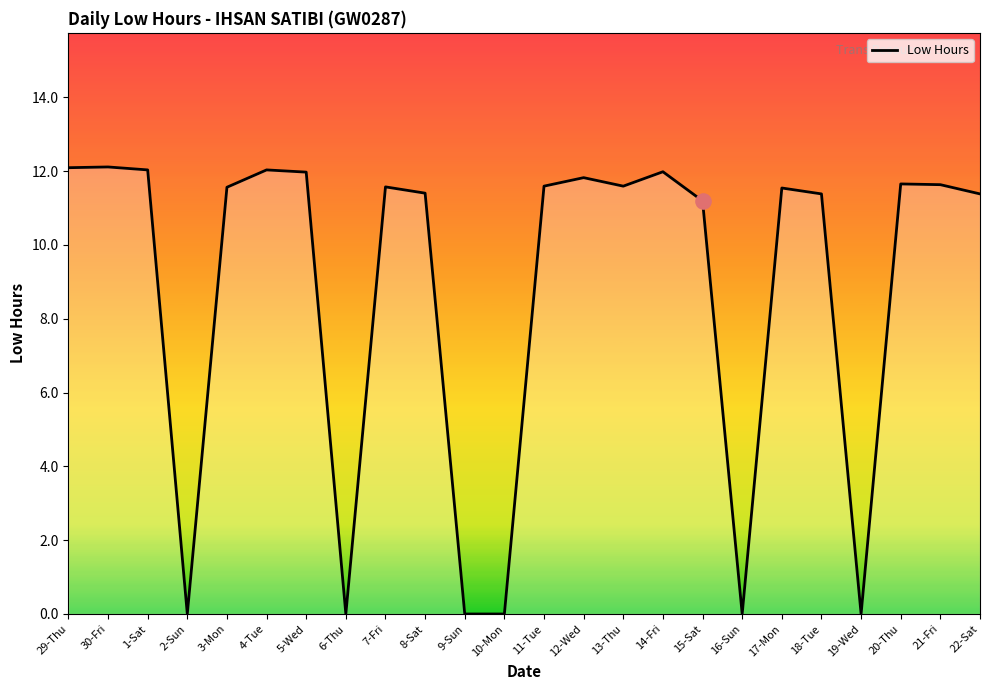

What is the ratio of the value at 3-Mon to the value at 22-Sat?

1.0